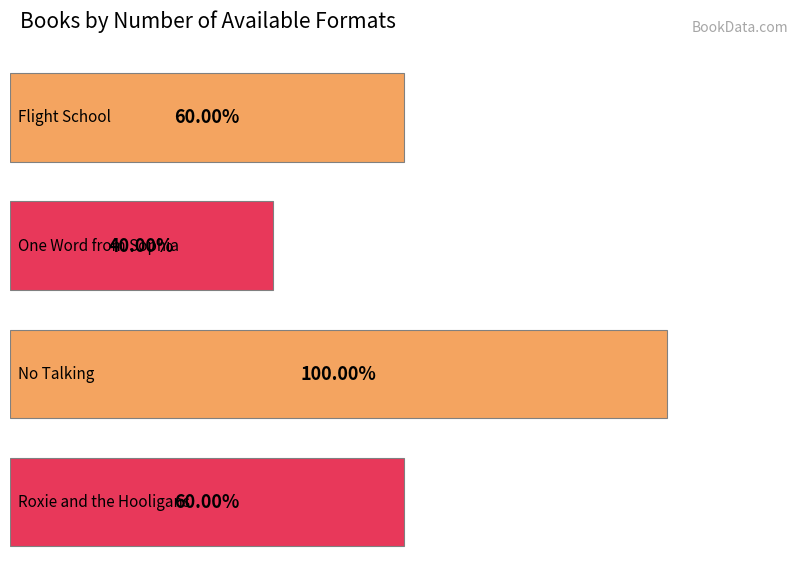

Approximately how many times larger is the value at Flight School compared to No Talking?

0.6